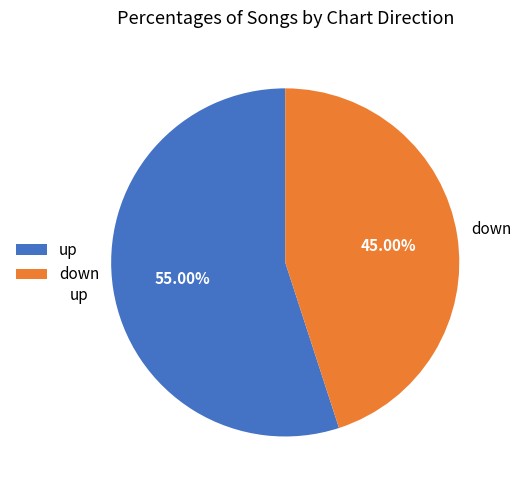

Is up the majority of the pie?

Yes